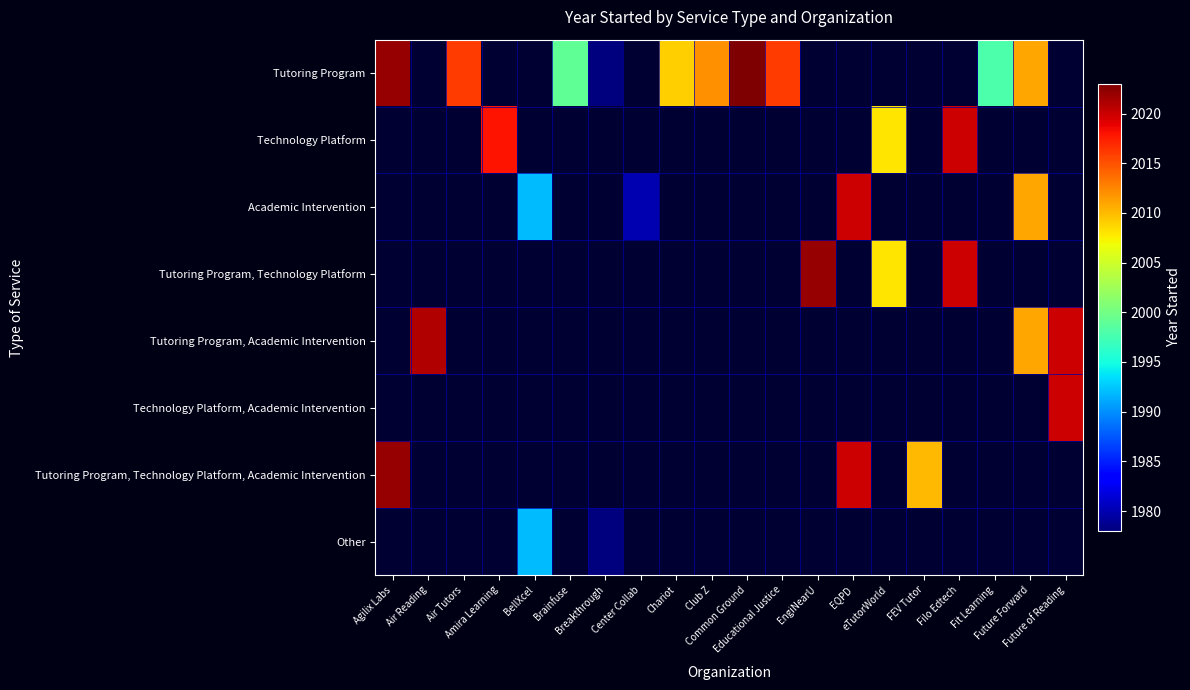

Rank the series at Fit Learning from highest to lowest value.

Tutoring Program, Technology Platform, Academic Intervention, Tutoring Program, Technology Platform, Tutoring Program, Academic Intervention, Technology Platform, Academic Intervention, Tutoring Program, Technology Platform, Academic Intervention, Other